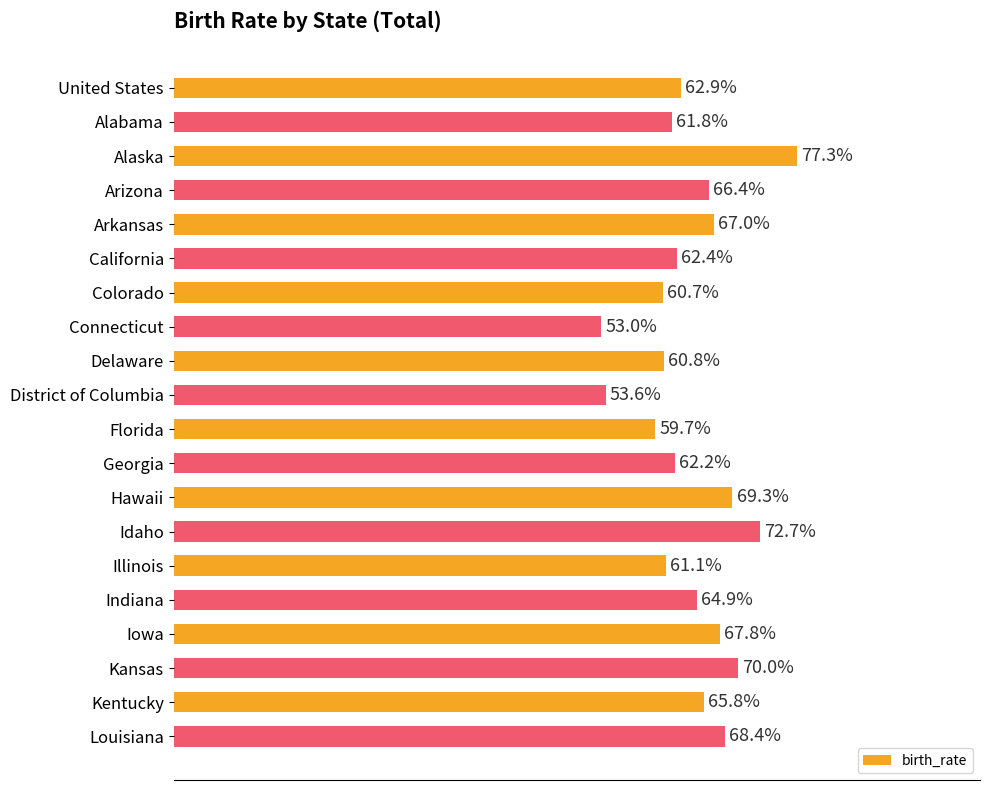

What is the label of the 11th bar from the top?

Florida